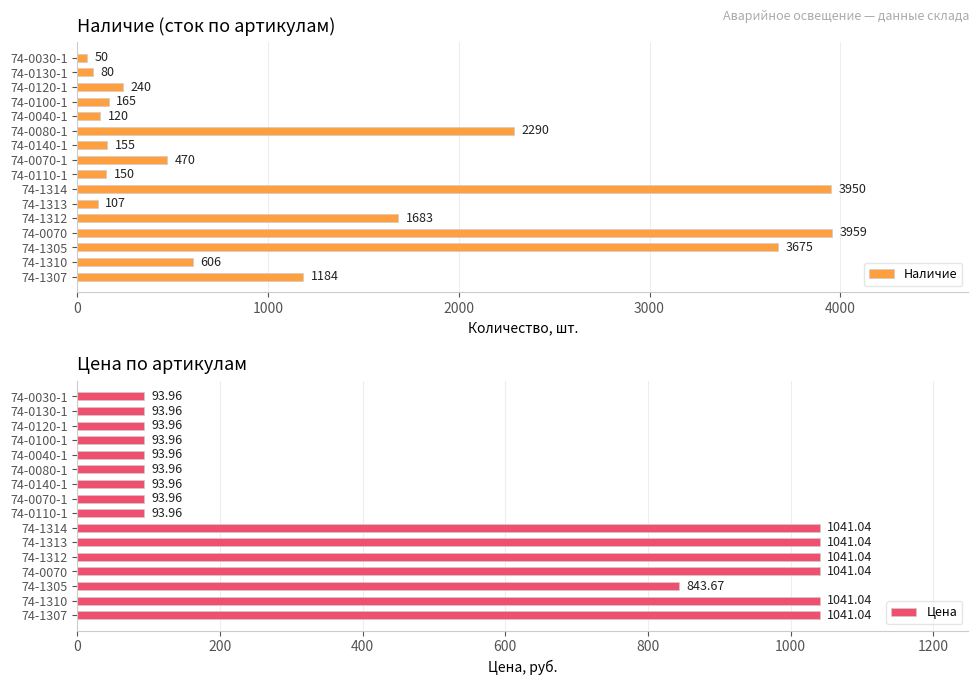

What is the sum of the Цена values at 74-0110-1 and 74-0080-1?

187.9